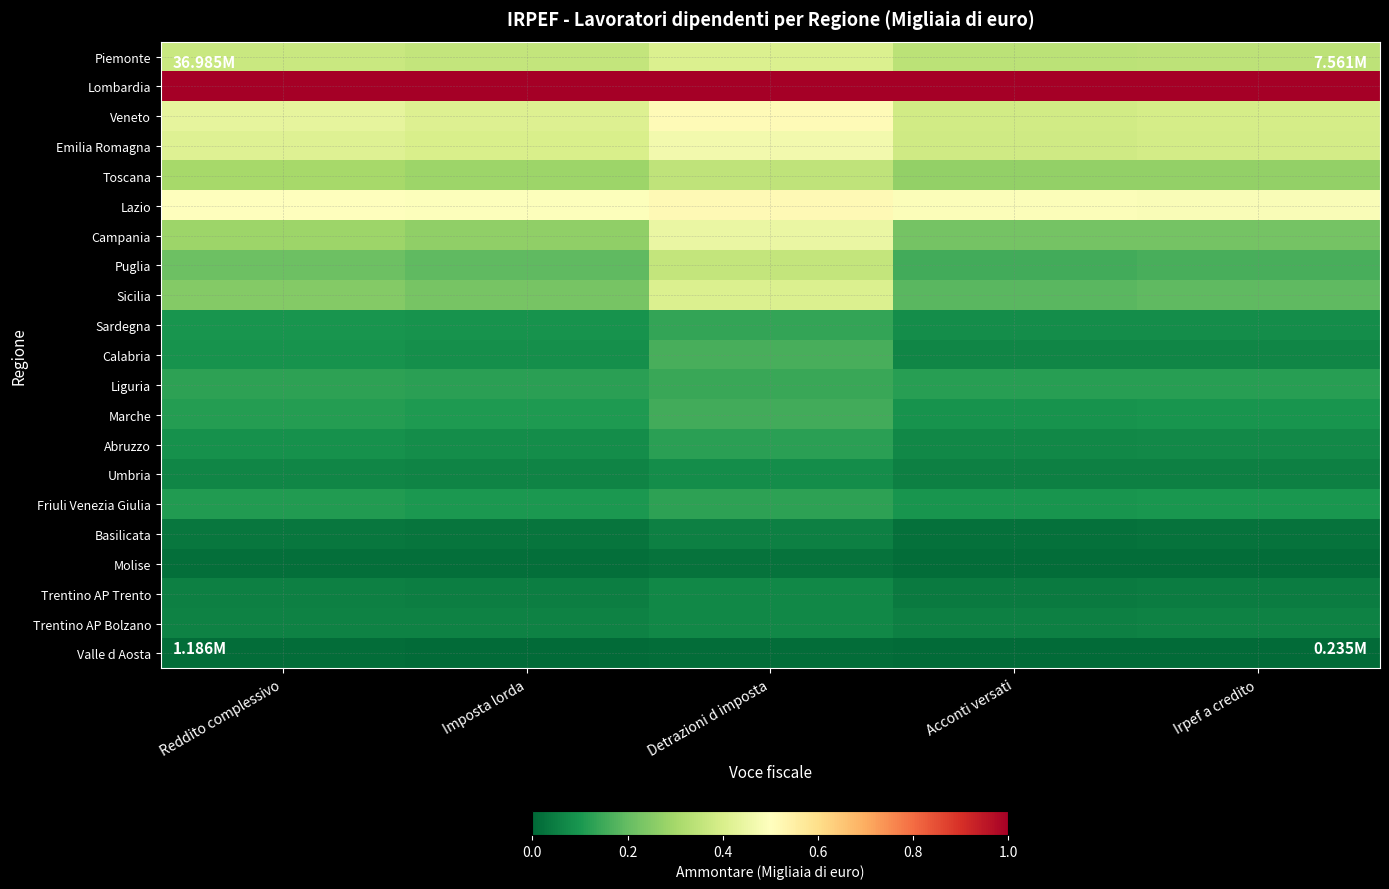

Which has a higher value, Acconti versati or Imposta lorda?

Imposta lorda